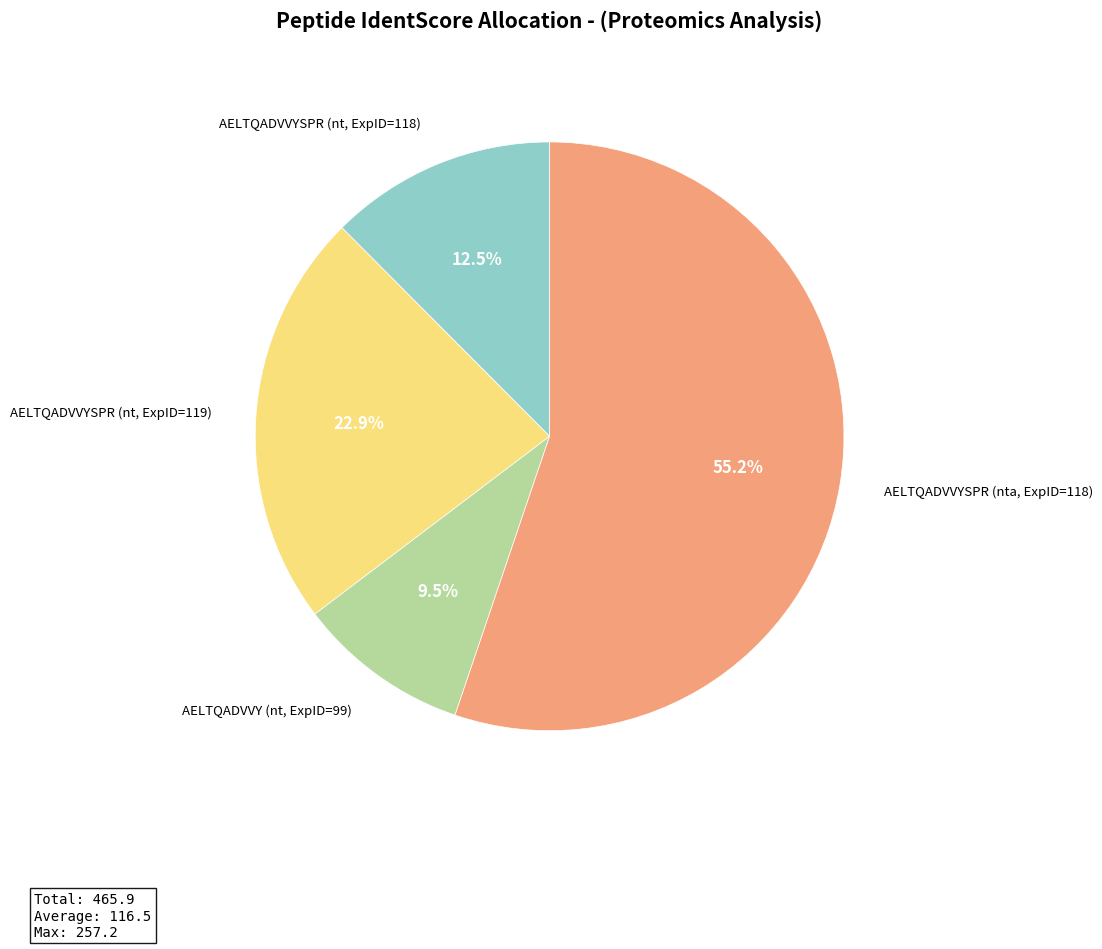

Is there any slice that represents more than half of the pie?

Yes